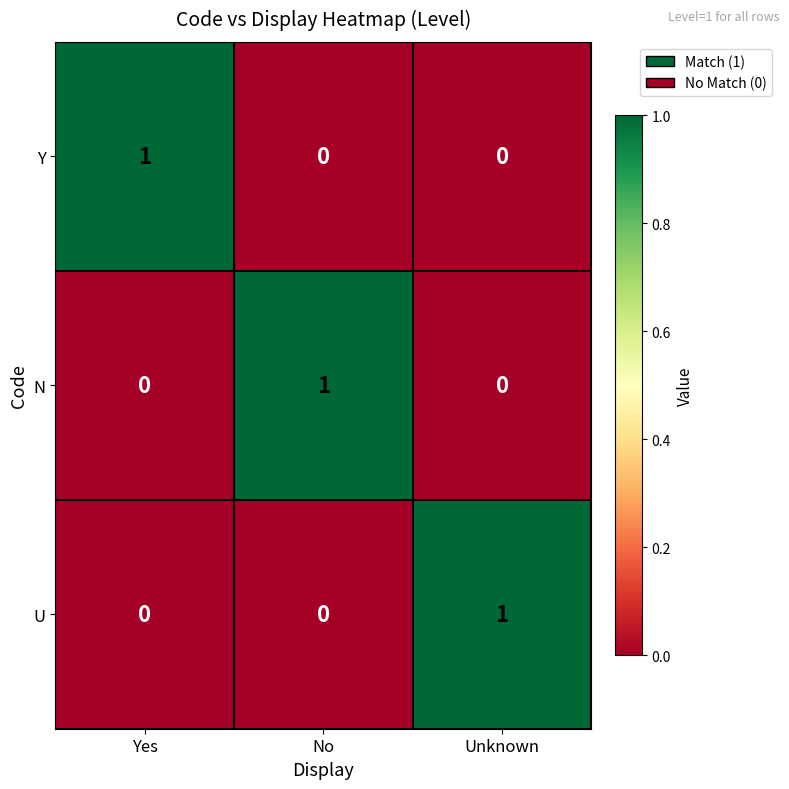

Which category has the highest value in the U series?

Unknown